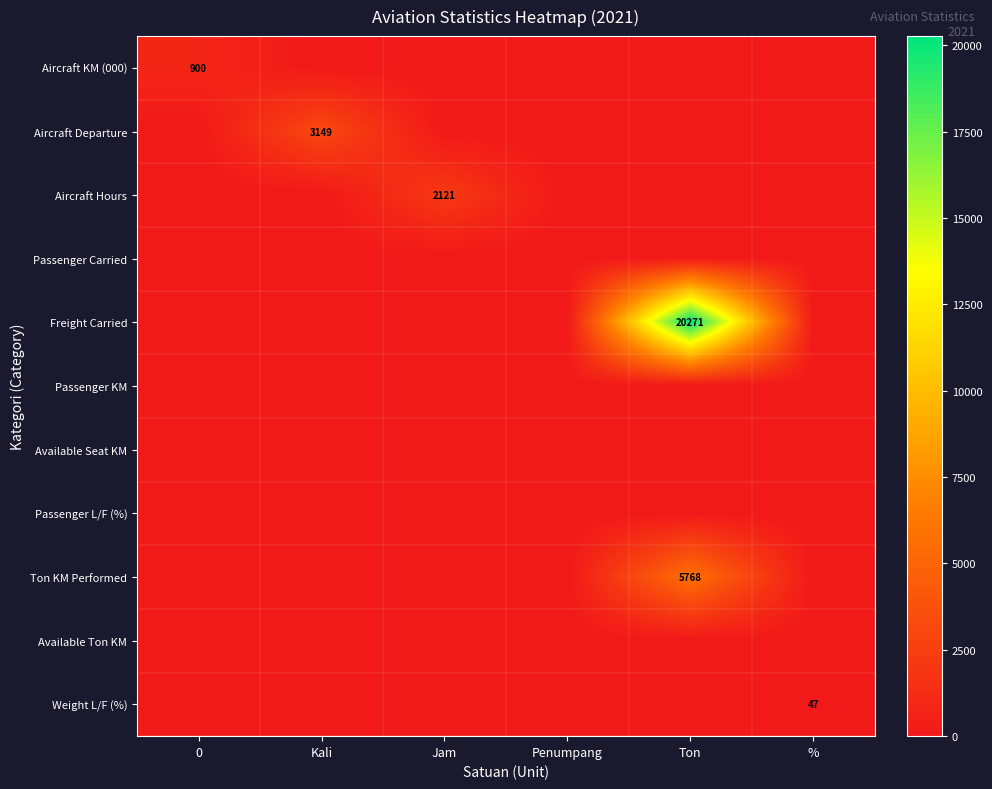

Which series has the largest range (max minus min)?

Freight Carried